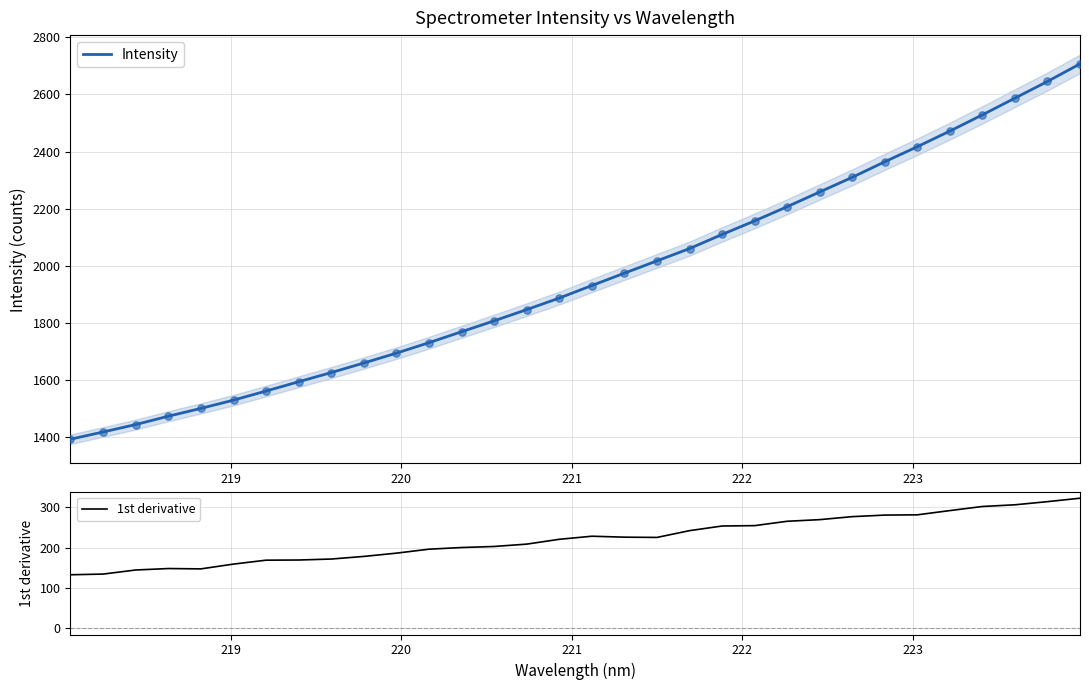

At how many categories does at least one series exceed 918?

32